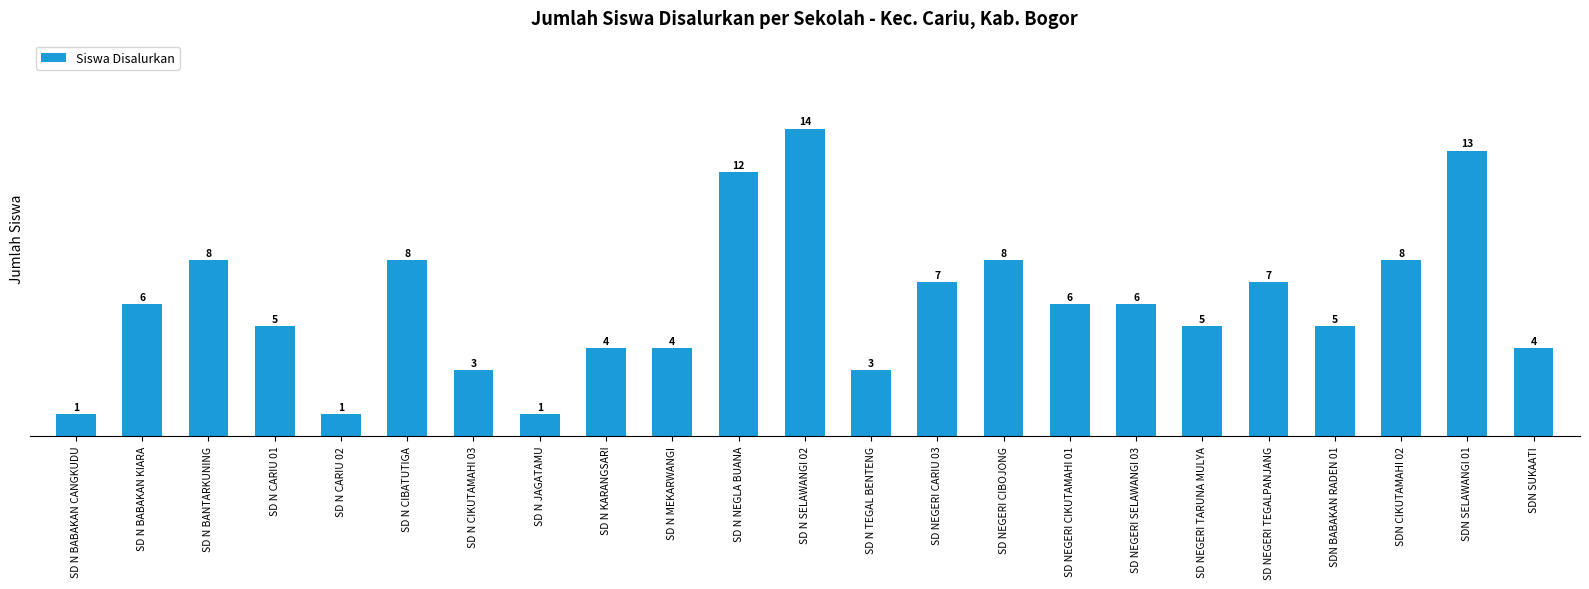

Read the value at SDN CIKUTAMAHI 02, to the nearest 10.

10